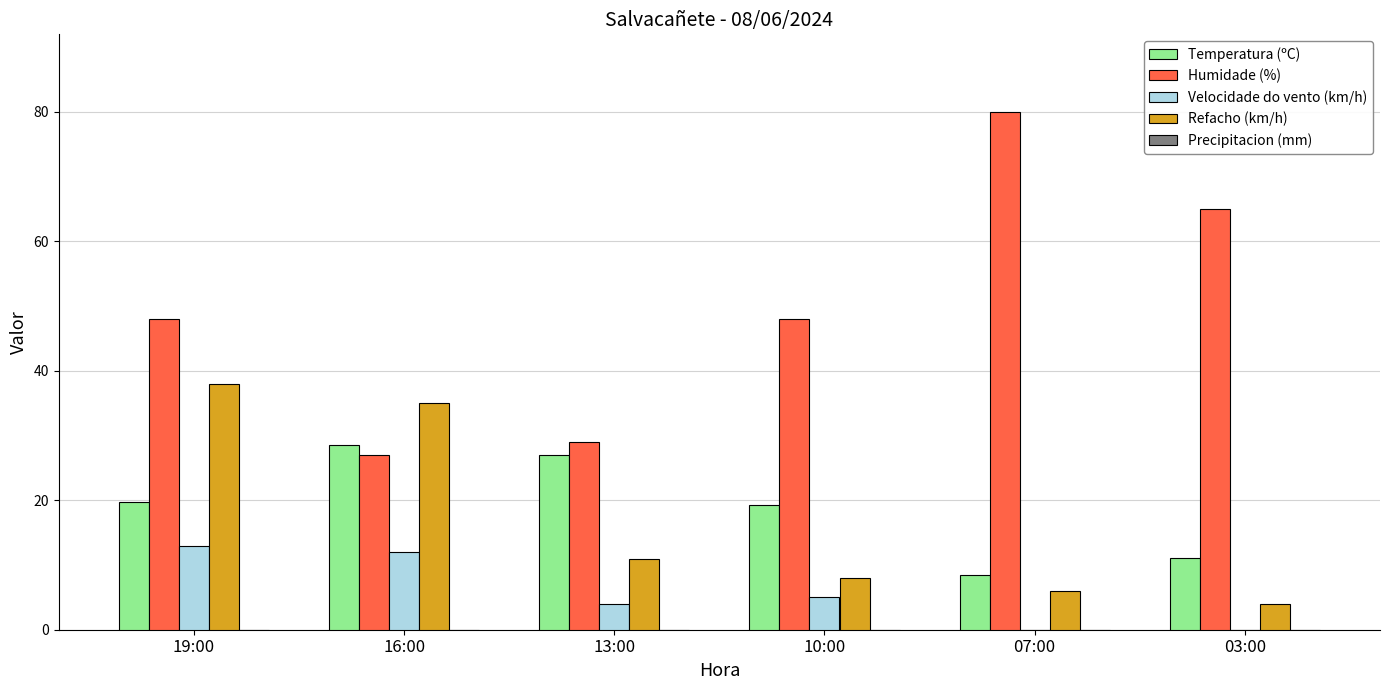

True or false: Refacho (km/h) has a value of 6.0 at 07:00.

True